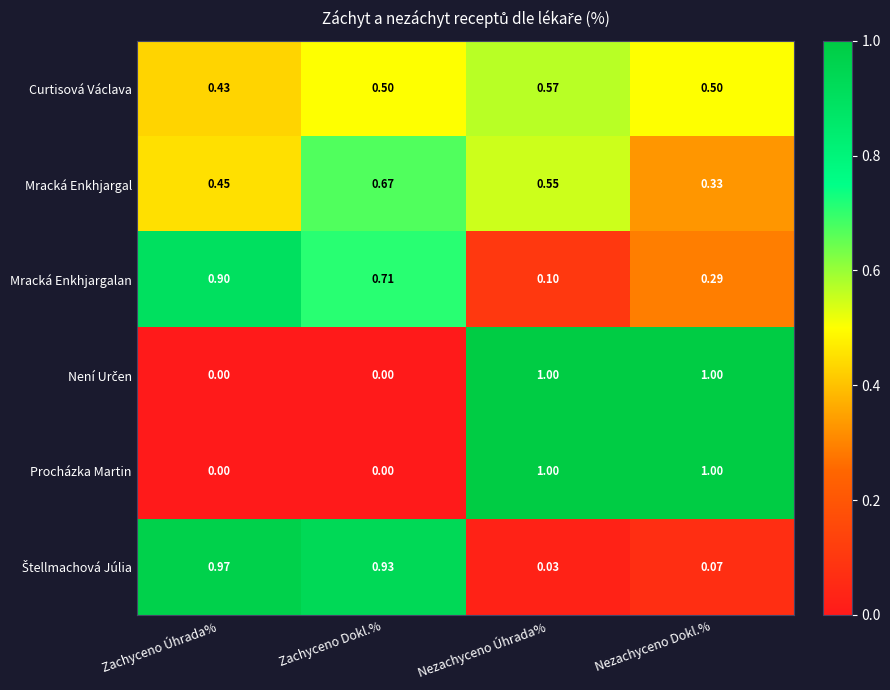

What is the spread (max minus min) of values at Nezachyceno Úhrada%?

1.0